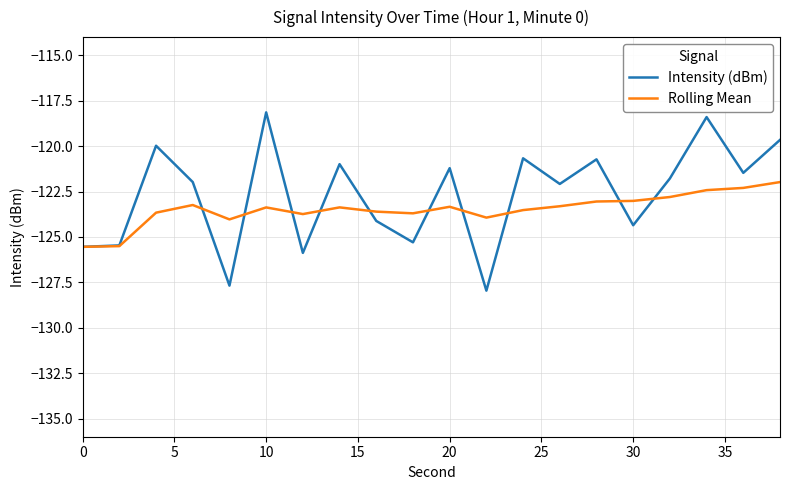

In Rolling Mean, how many points are higher than both neighbors (excluding endpoints)?

4